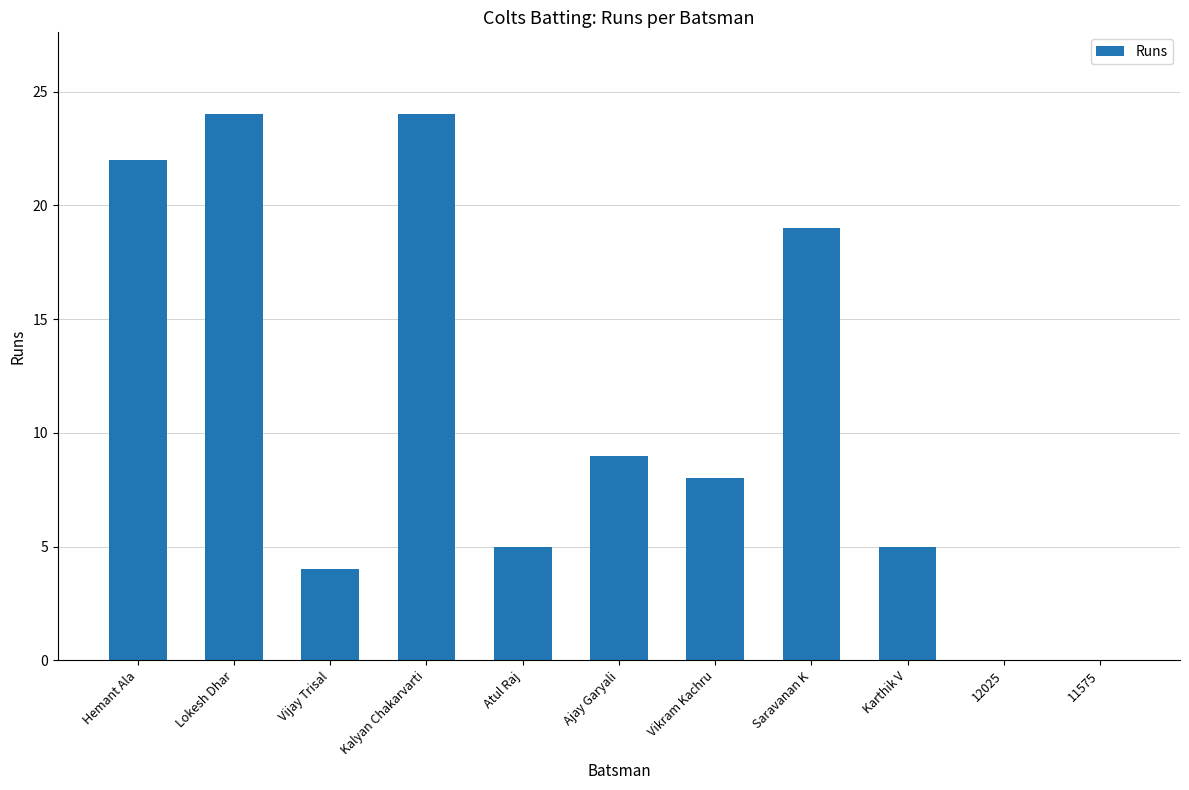

What is the maximum value shown in the chart?

24